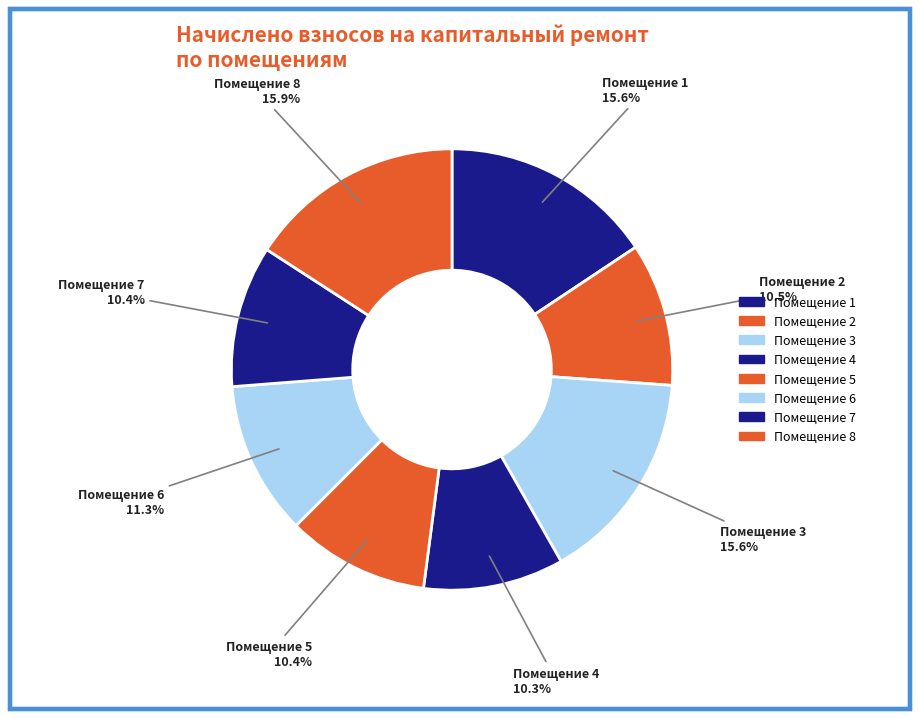

Which category has the biggest portion of the pie?

8